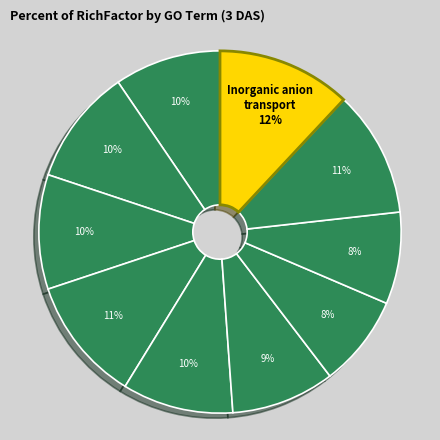

Count the number of slices in the pie.

10